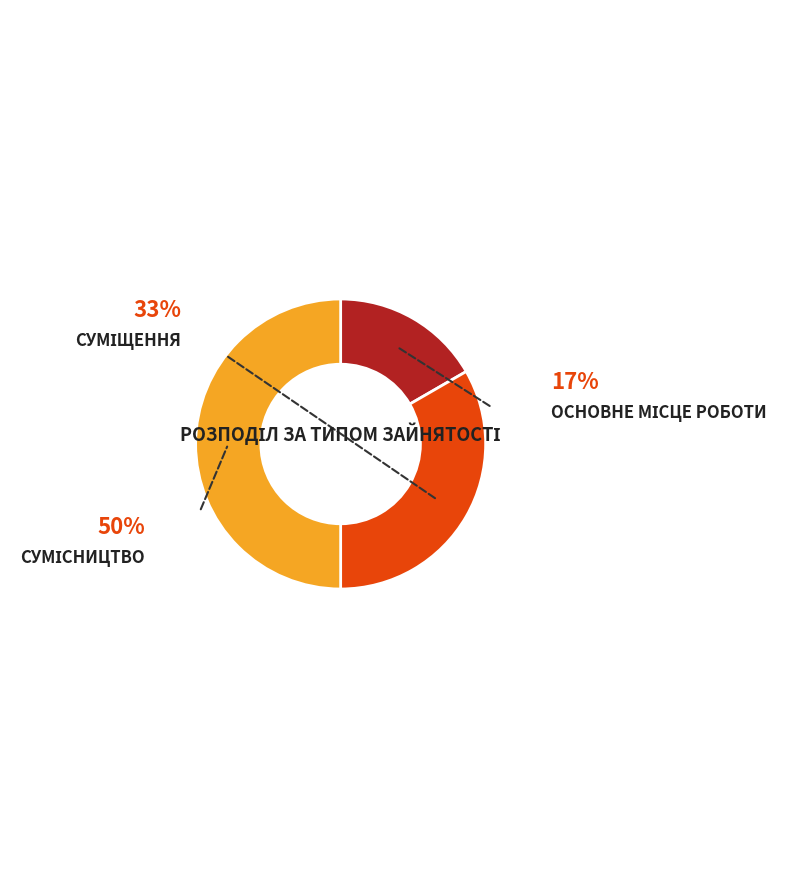

To the nearest percent, what is the difference between the largest and smallest slice percentages?

33%